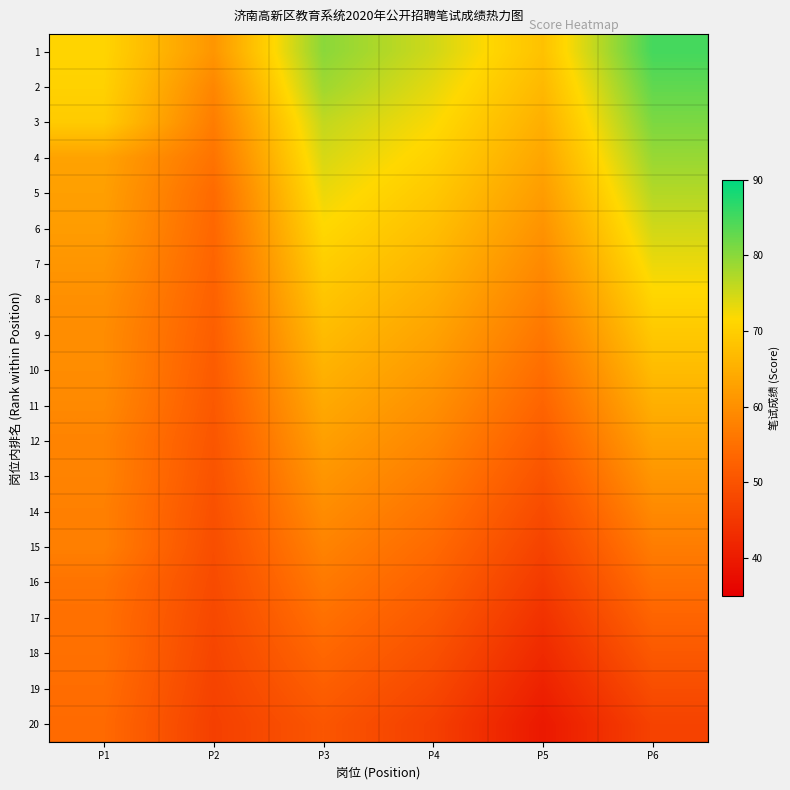

Reading right to left, what are all the values shown in this chart?

1: P6=85.0	P5=68.0	P4=75.0	P3=80.0	P2=61.0	P1=71.0
2: P6=83.0	P5=66.5	P4=73.5	P3=78.5	P2=58.5	P1=70.5
3: P6=81.0	P5=65.0	P4=72.0	P3=76.0	P2=57.0	P1=69.5
4: P6=79.0	P5=63.5	P4=70.5	P3=74.5	P2=55.5	P1=63.0
5: P6=77.0	P5=62.0	P4=69.0	P3=73.0	P2=54.0	P1=62.5
6: P6=75.0	P5=60.5	P4=67.5	P3=71.5	P2=53.5	P1=62.0
7: P6=73.0	P5=59.0	P4=66.0	P3=70.0	P2=53.0	P1=61.0
8: P6=71.0	P5=57.5	P4=64.5	P3=68.5	P2=52.5	P1=60.0
9: P6=69.0	P5=56.0	P4=63.0	P3=67.0	P2=52.0	P1=59.5
10: P6=67.0	P5=54.5	P4=61.5	P3=65.5	P2=51.5	P1=59.5
11: P6=65.0	P5=53.0	P4=60.0	P3=64.0	P2=51.0	P1=59.0
12: P6=63.0	P5=51.5	P4=58.5	P3=62.5	P2=50.5	P1=58.0
13: P6=61.0	P5=50.0	P4=57.0	P3=61.0	P2=50.0	P1=58.0
14: P6=59.0	P5=48.5	P4=55.5	P3=59.5	P2=49.5	P1=57.5
15: P6=57.0	P5=47.0	P4=54.0	P3=58.0	P2=49.0	P1=57.5
16: P6=55.0	P5=45.5	P4=52.5	P3=56.5	P2=48.5	P1=55.5
17: P6=53.0	P5=44.0	P4=51.0	P3=55.0	P2=48.0	P1=55.0
18: P6=51.0	P5=42.5	P4=49.5	P3=53.5	P2=47.5	P1=55.0
19: P6=49.0	P5=41.0	P4=48.0	P3=52.0	P2=47.0	P1=54.5
20: P6=47.0	P5=39.5	P4=46.5	P3=50.5	P2=46.5	P1=54.0